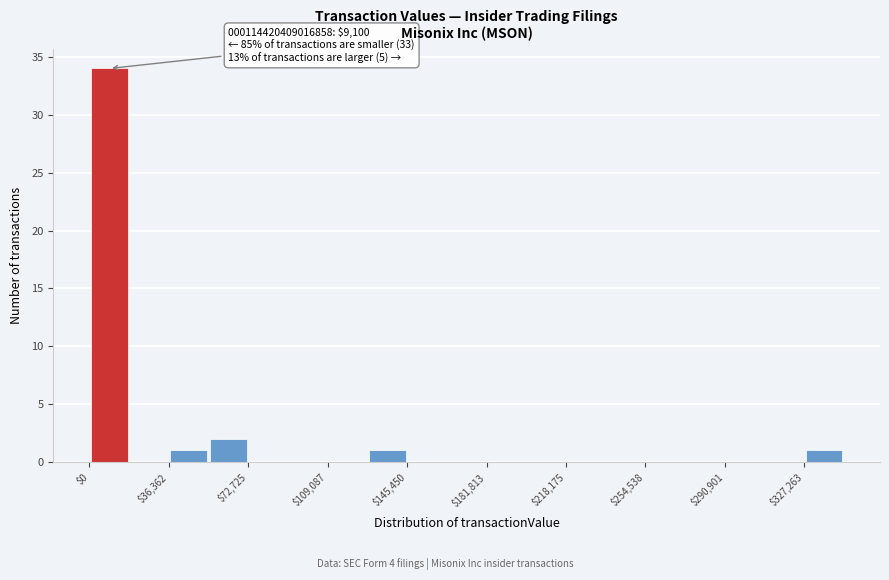

Around what value on the x-axis is the tallest bar? Give the approximate position of its centre, as read against the axis.

10000